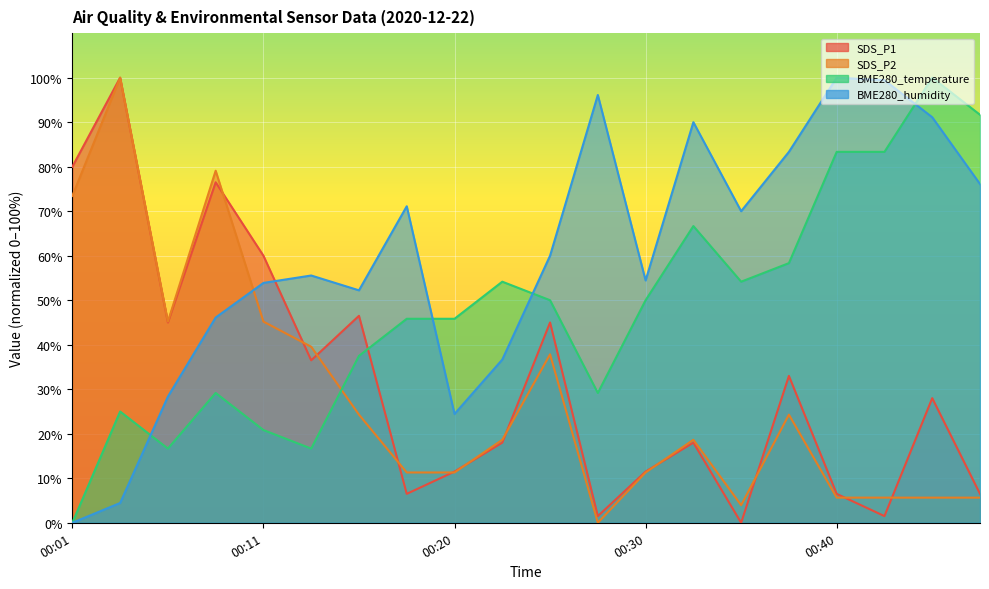

How many data points in BME280_humidity are less than 60?

10